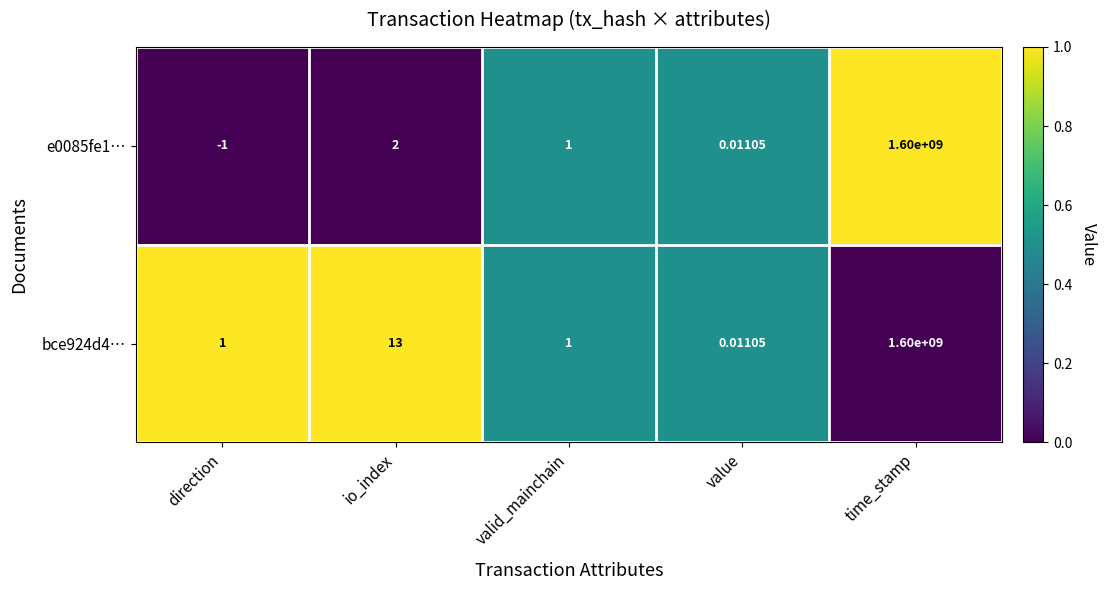

Which label corresponds to the smallest value in the chart?

direction